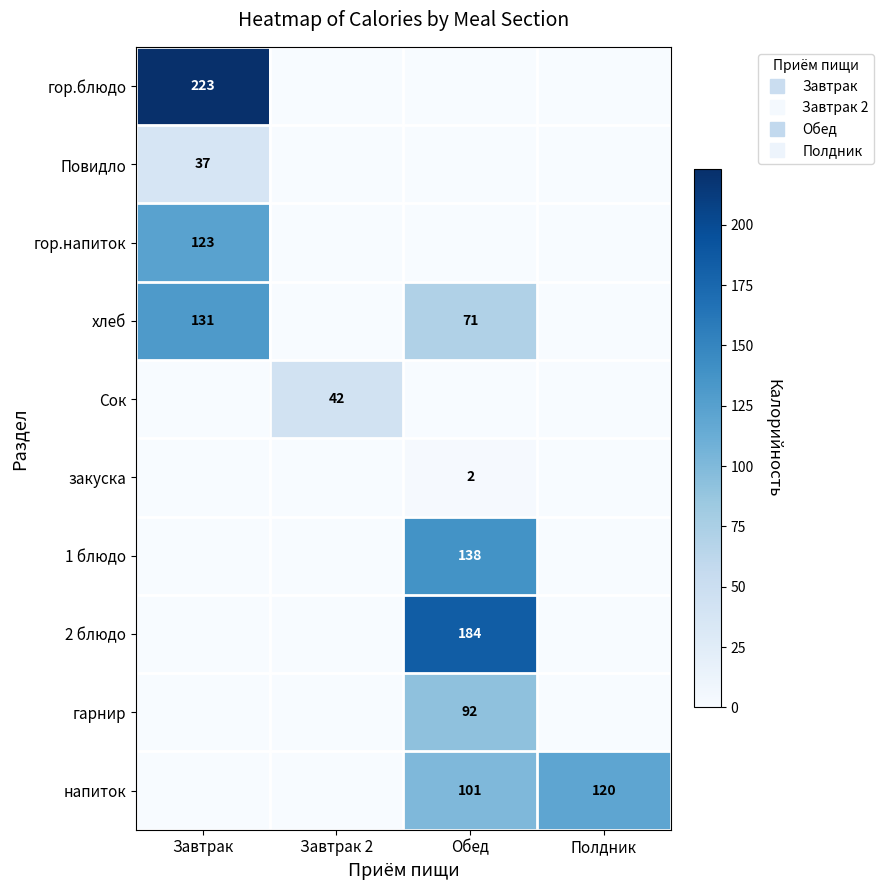

The value of Сок at Завтрак 2 is 9. True or false?

False